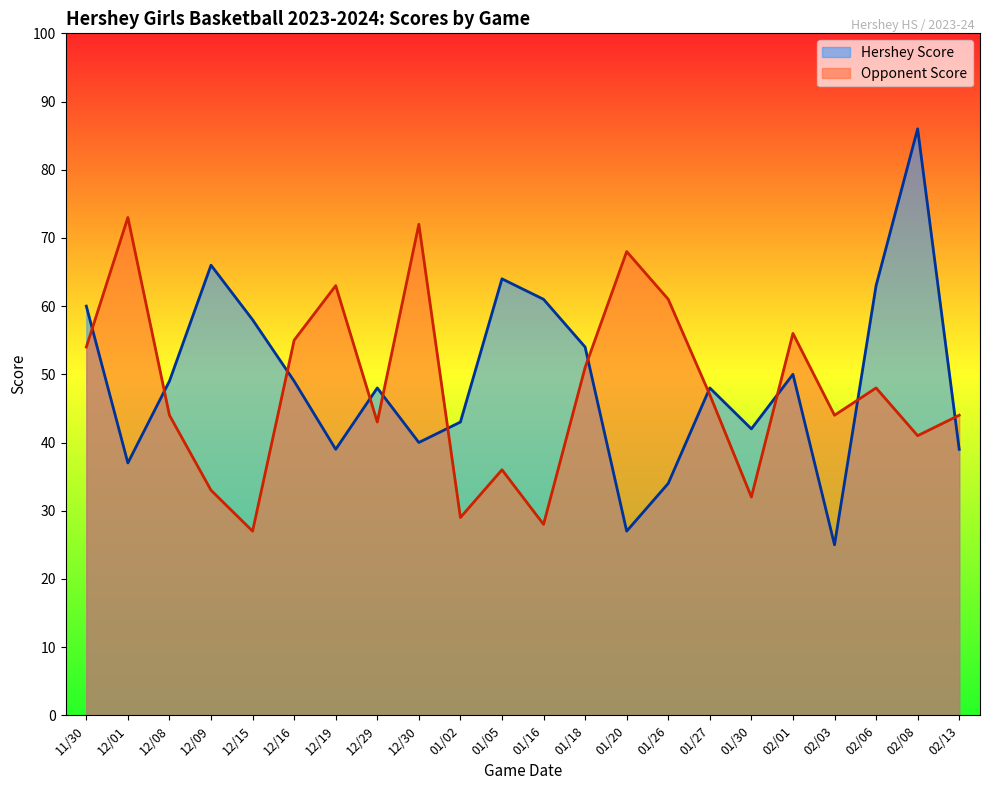

What is the spread (max minus min) of values at 01/26?

27